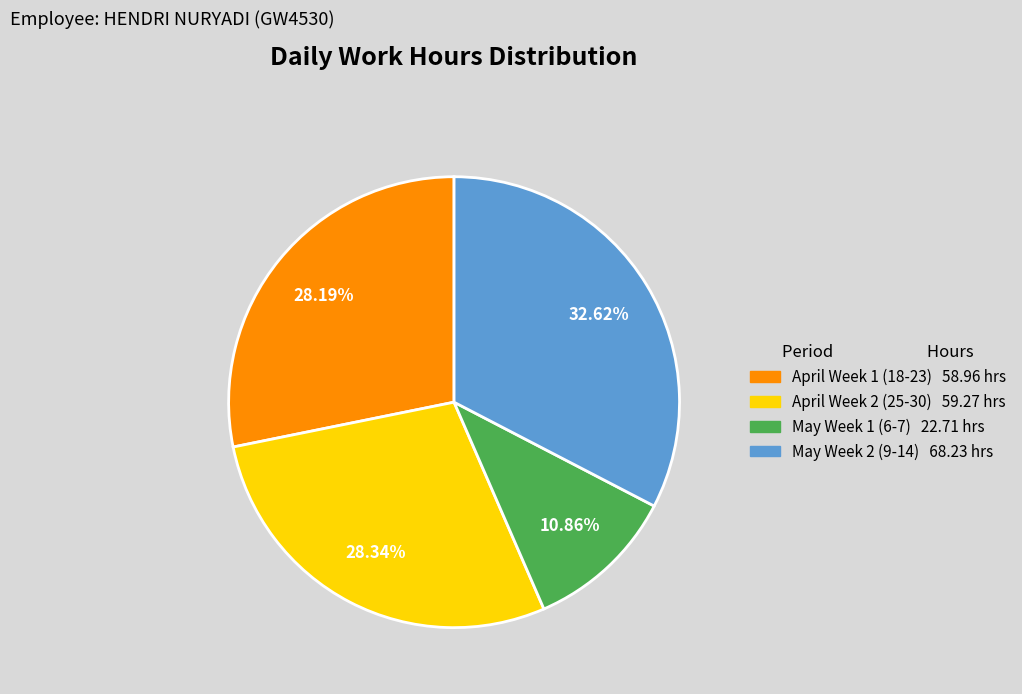

Is there a majority slice in this chart?

No